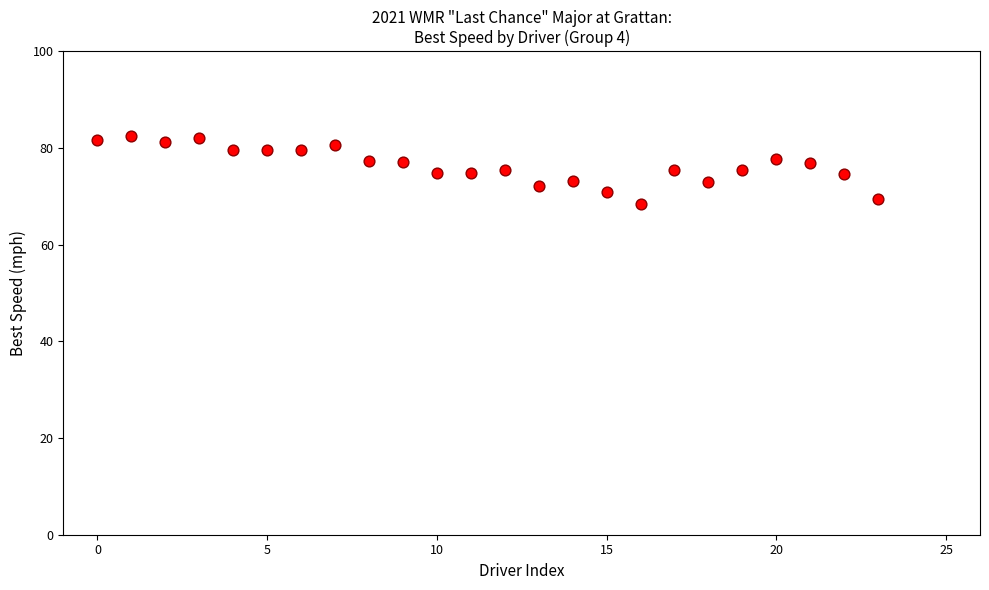

What is the range of Y values (max minus min)?

14.0